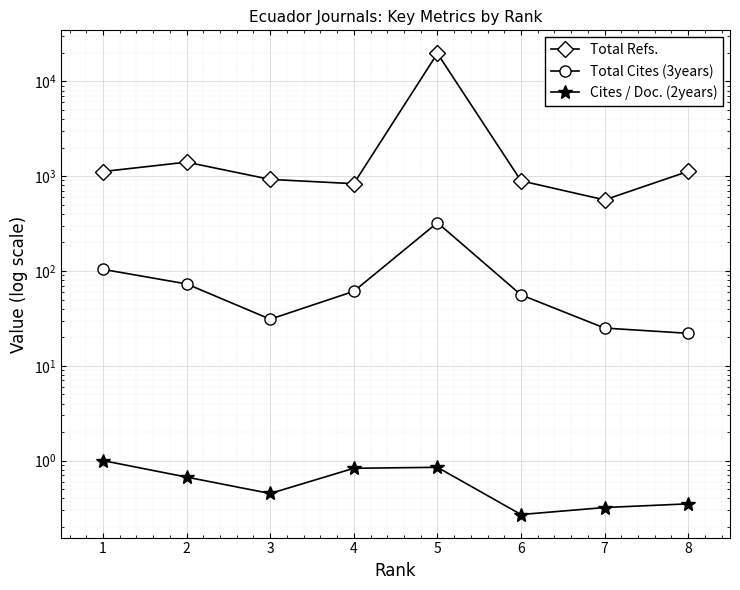

What is the maximum value for Cites / Doc. (2years)?

1.0